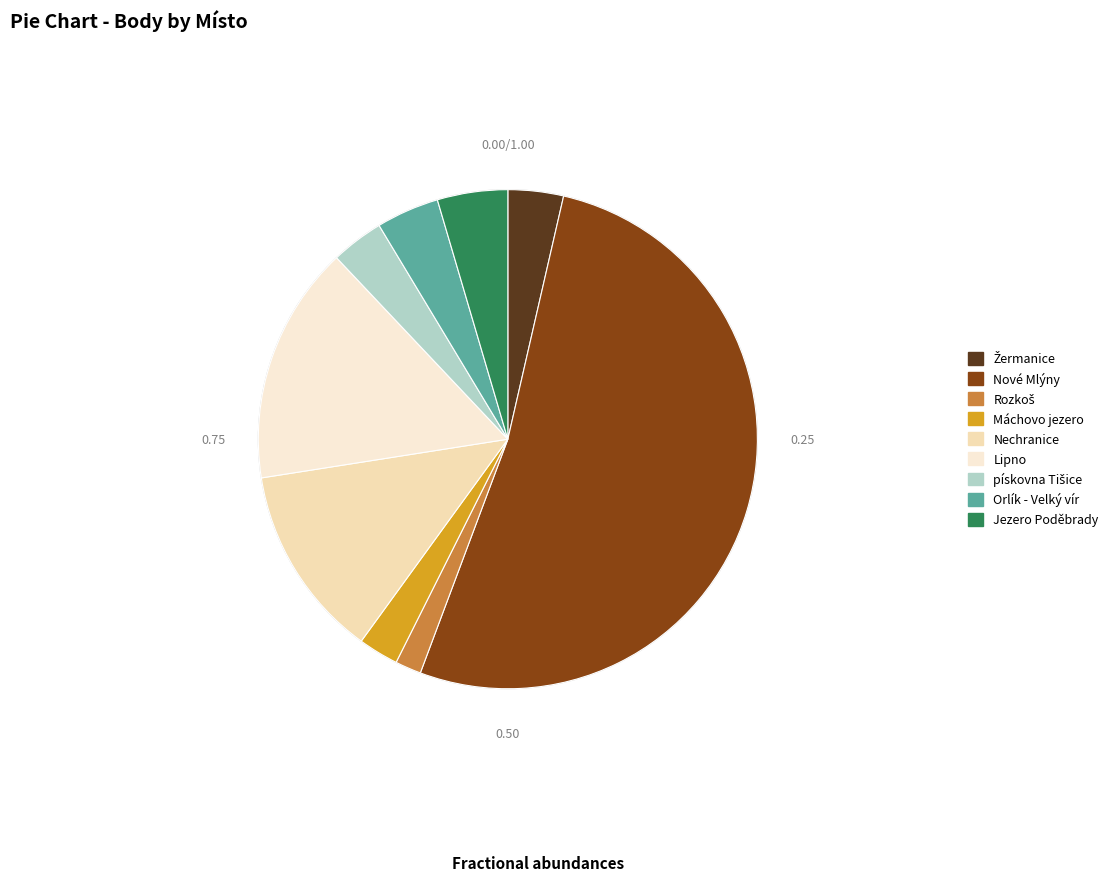

How many slices are in this pie chart?

9